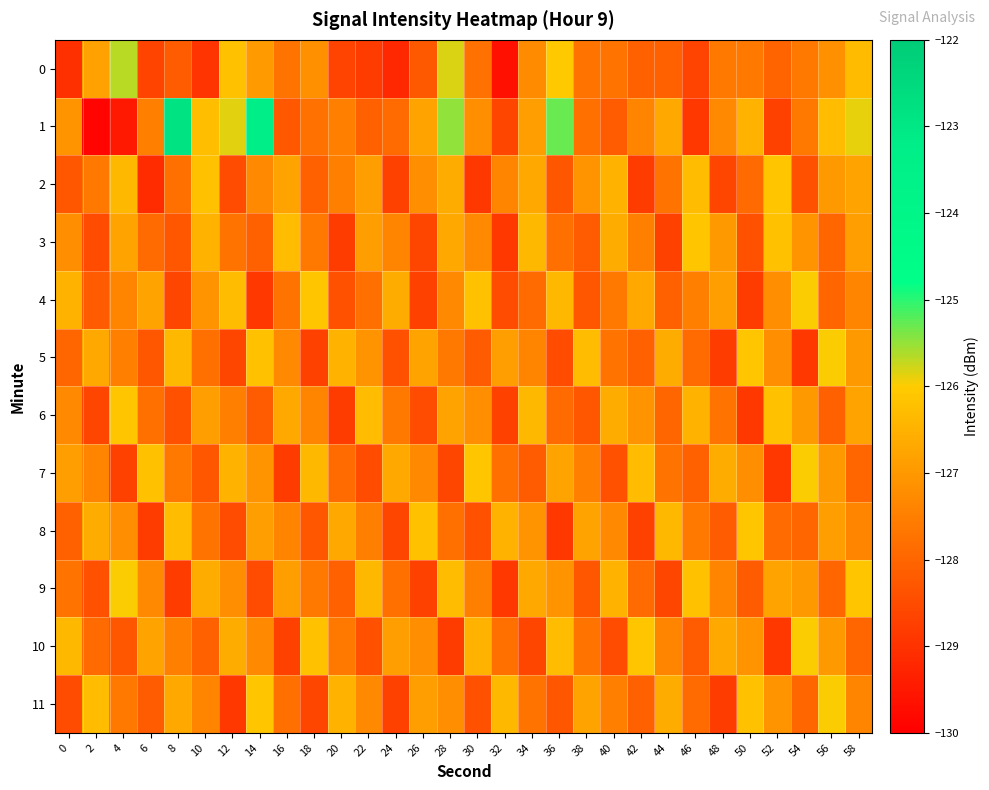

What is the maximum value shown in the chart?

-122.8